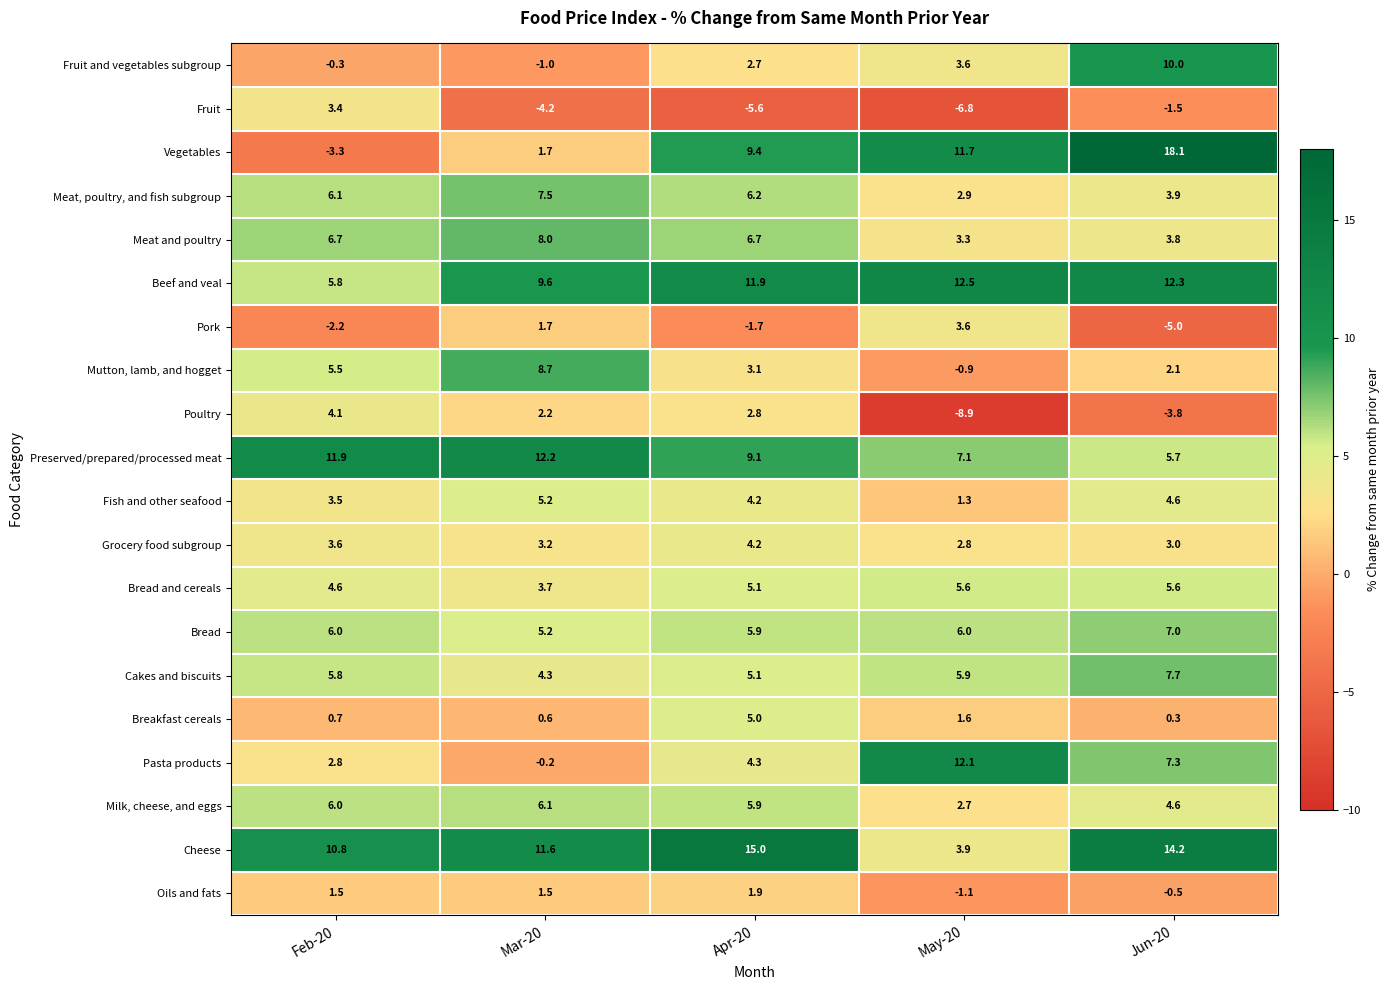

Count the number of data series in this chart.

20